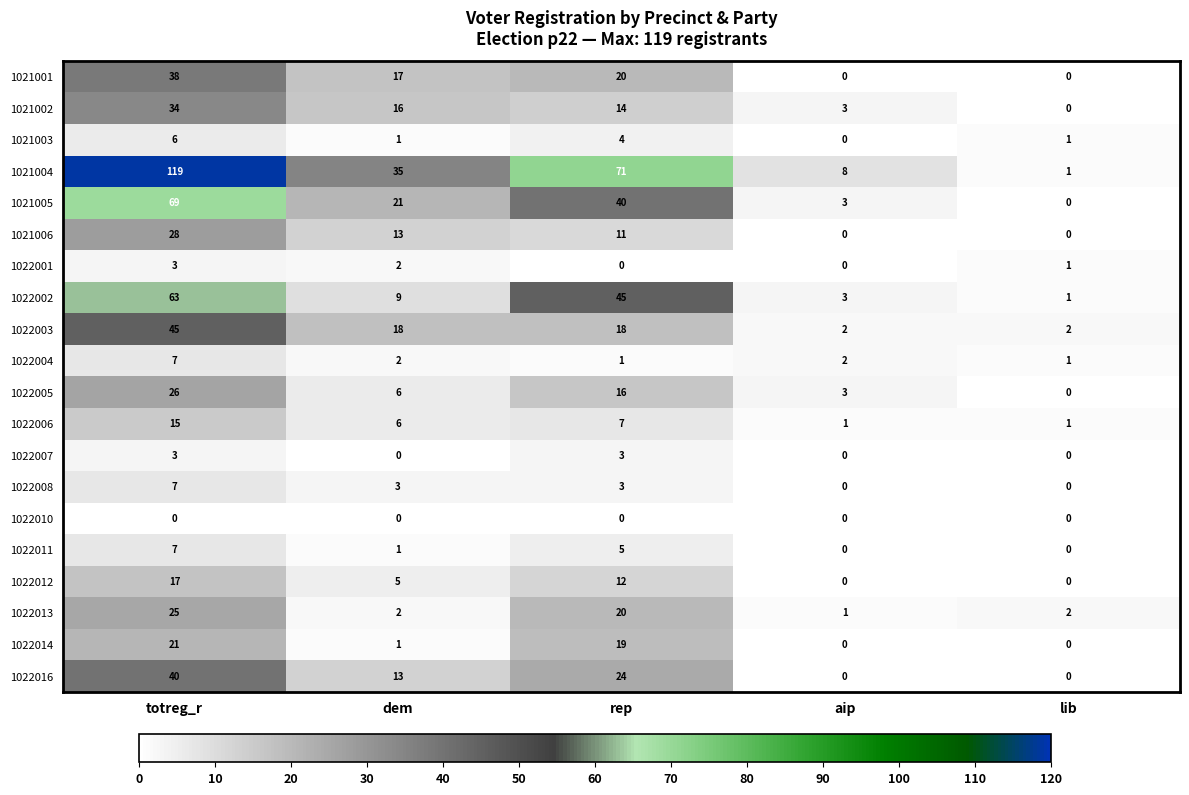

List the labels in order of 1022005 value, smallest first.

lib, aip, dem, rep, totreg_r